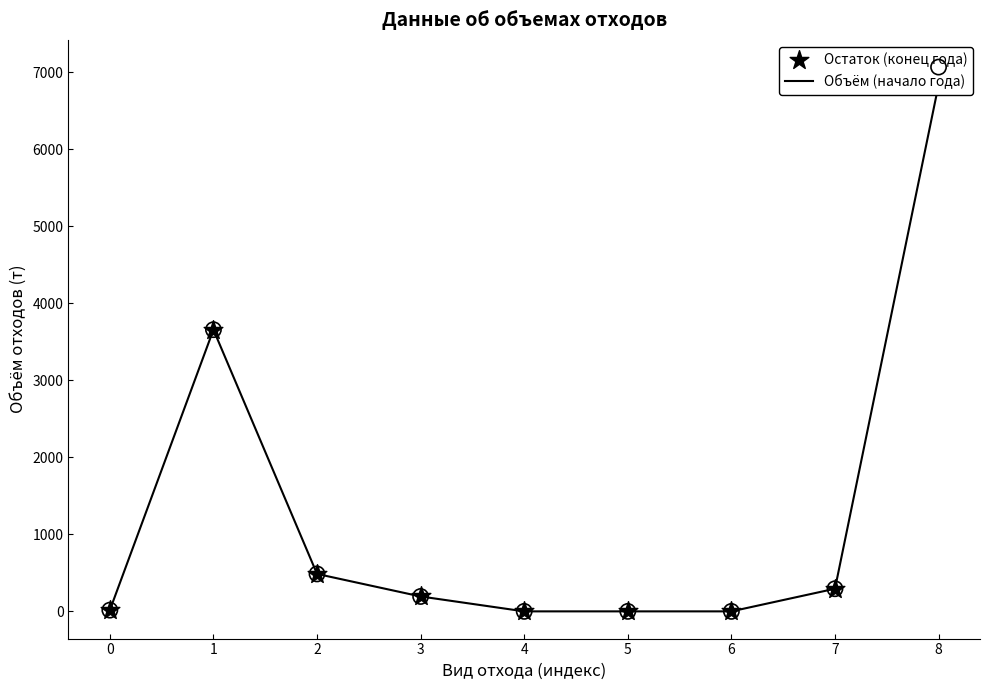

Which series reaches the minimum Y coordinate?

Объём (начало года)